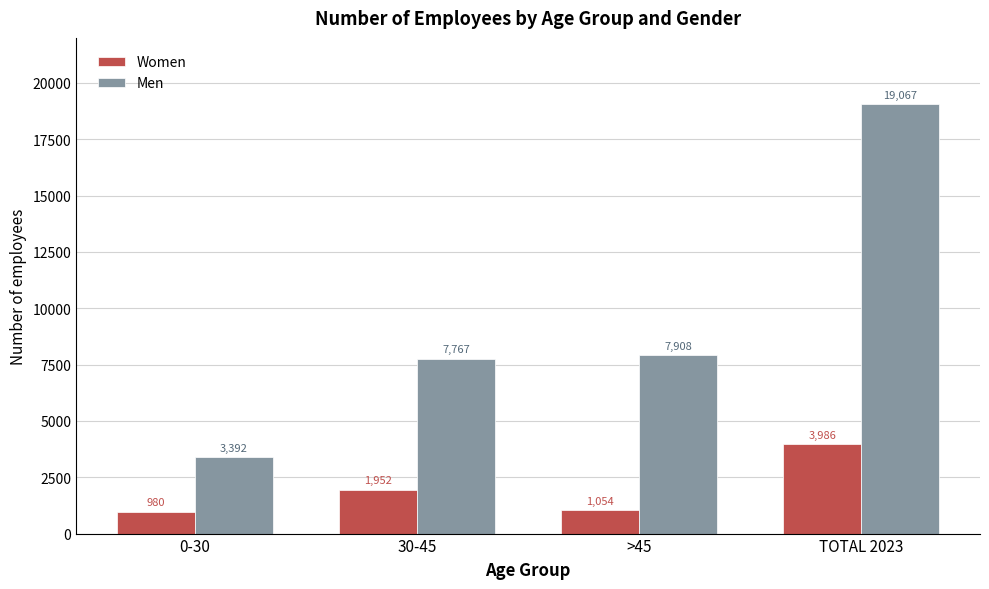

What is the smallest value displayed?

980